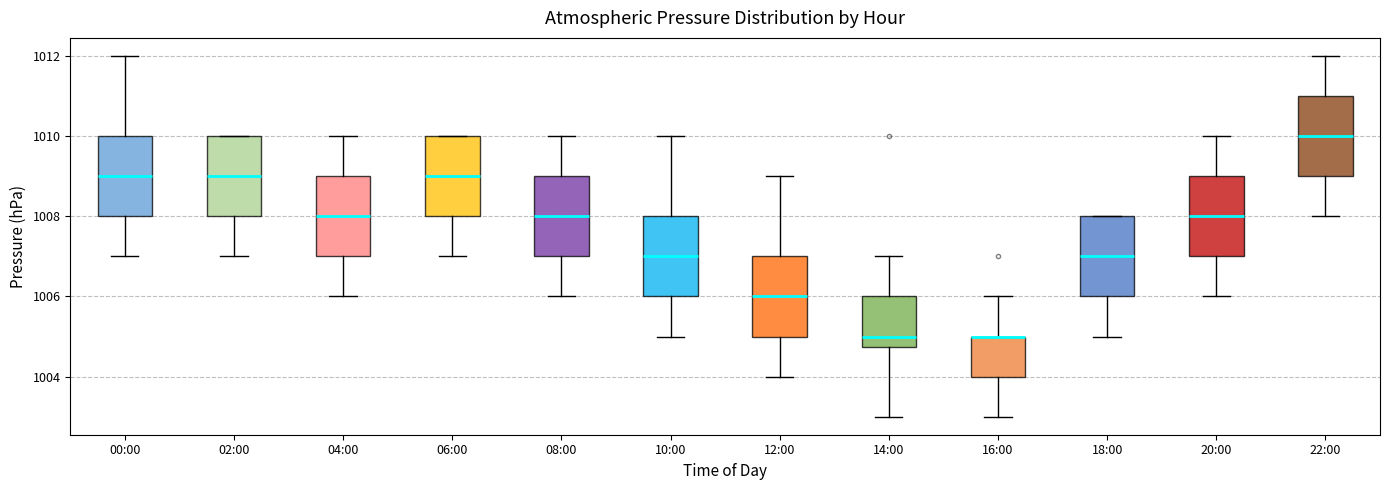

Reading left to right, read every box against the y-axis: the position of its median line, the range the box covers, and the ends of its whiskers. The values are not printed on the chart, so give them approximately, as read against the axis.

00:00: median 1009.0, box 1008.0 to 1010.0, whiskers 1007.0 to 1012.0
02:00: median 1009.0, box 1008.0 to 1010.0, whiskers 1007.0 to 1010.0
04:00: median 1008.0, box 1007.0 to 1009.0, whiskers 1006.0 to 1010.0
06:00: median 1009.0, box 1008.0 to 1010.0, whiskers 1007.0 to 1010.0
08:00: median 1008.0, box 1007.0 to 1009.0, whiskers 1006.0 to 1010.0
10:00: median 1007.0, box 1006.0 to 1008.0, whiskers 1005.0 to 1010.0
12:00: median 1006.0, box 1005.0 to 1007.0, whiskers 1004.0 to 1009.0
14:00: median 1005.0, box 1004.8 to 1006.0, whiskers 1003.0 to 1007.0
16:00: median 1005.0 (drawn on the box's upper edge), box 1004.0 to 1005.0, whiskers 1003.0 to 1006.0
18:00: median 1007.0, box 1006.0 to 1008.0, whiskers 1005.0 to 1008.0
20:00: median 1008.0, box 1007.0 to 1009.0, whiskers 1006.0 to 1010.0
22:00: median 1010.0, box 1009.0 to 1011.0, whiskers 1008.0 to 1012.0